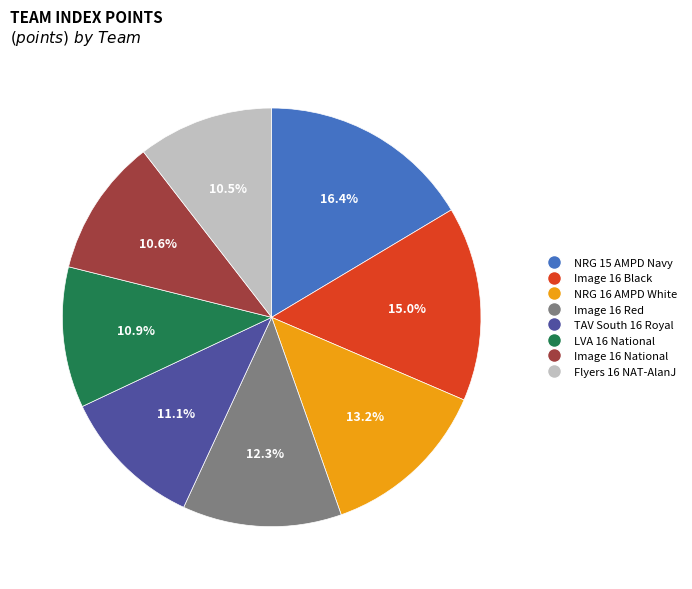

What is the largest slice in the pie chart?

NRG 15 AMPD Navy